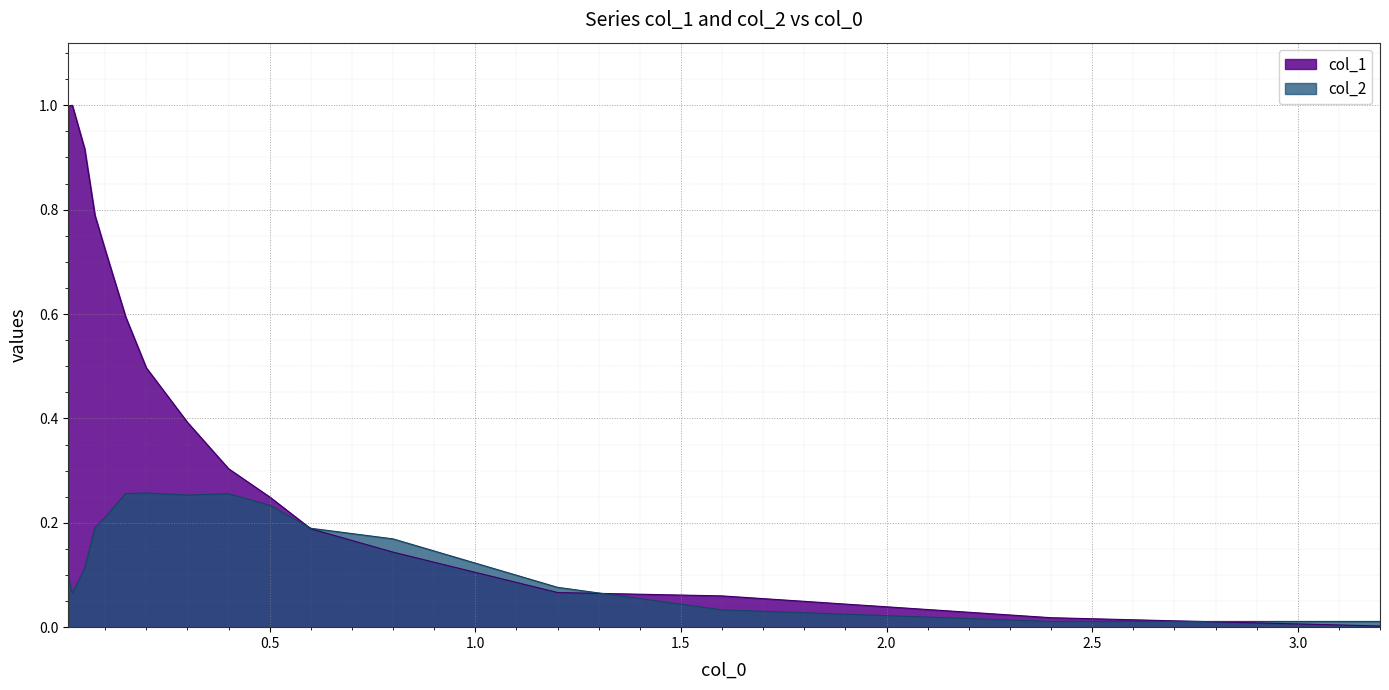

Reading left to right, list all the values displayed in this chart.

col_1: 0.01=1.0	0.02=1.0	0.05=0.9	0.075=0.8	0.1=0.7	0.15=0.6	0.2=0.5	0.3=0.4	0.4=0.3	0.5=0.2	0.6=0.2	0.8=0.1	1.2=0.1	1.6=0.1	2.4=0.0	3.2=0.0
col_2: 0.01=0.1	0.02=0.1	0.05=0.1	0.075=0.2	0.1=0.2	0.15=0.3	0.2=0.3	0.3=0.3	0.4=0.3	0.5=0.2	0.6=0.2	0.8=0.2	1.2=0.1	1.6=0.0	2.4=0.0	3.2=0.0